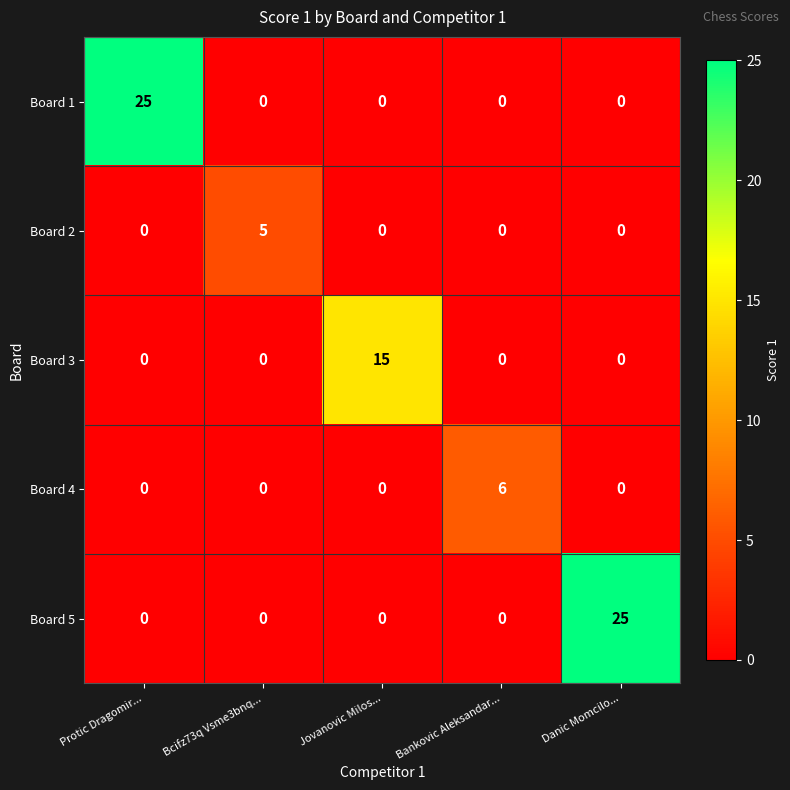

How many categories are shown in the chart?

5